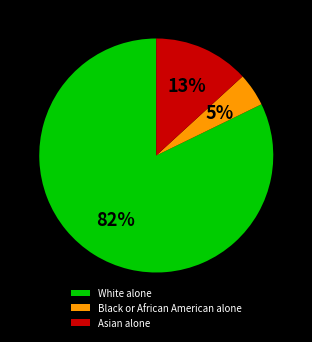

Between White alone and Asian alone, which is larger?

White alone